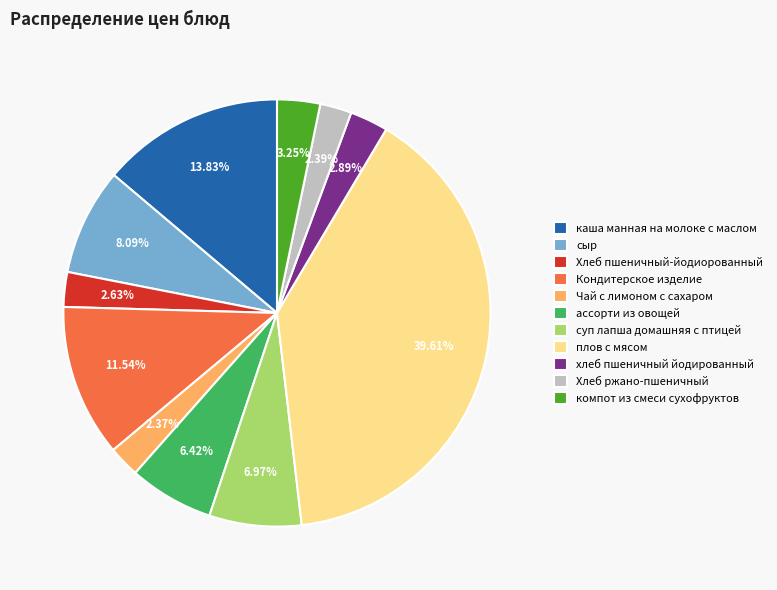

Which slice is the largest?

плов с мясом